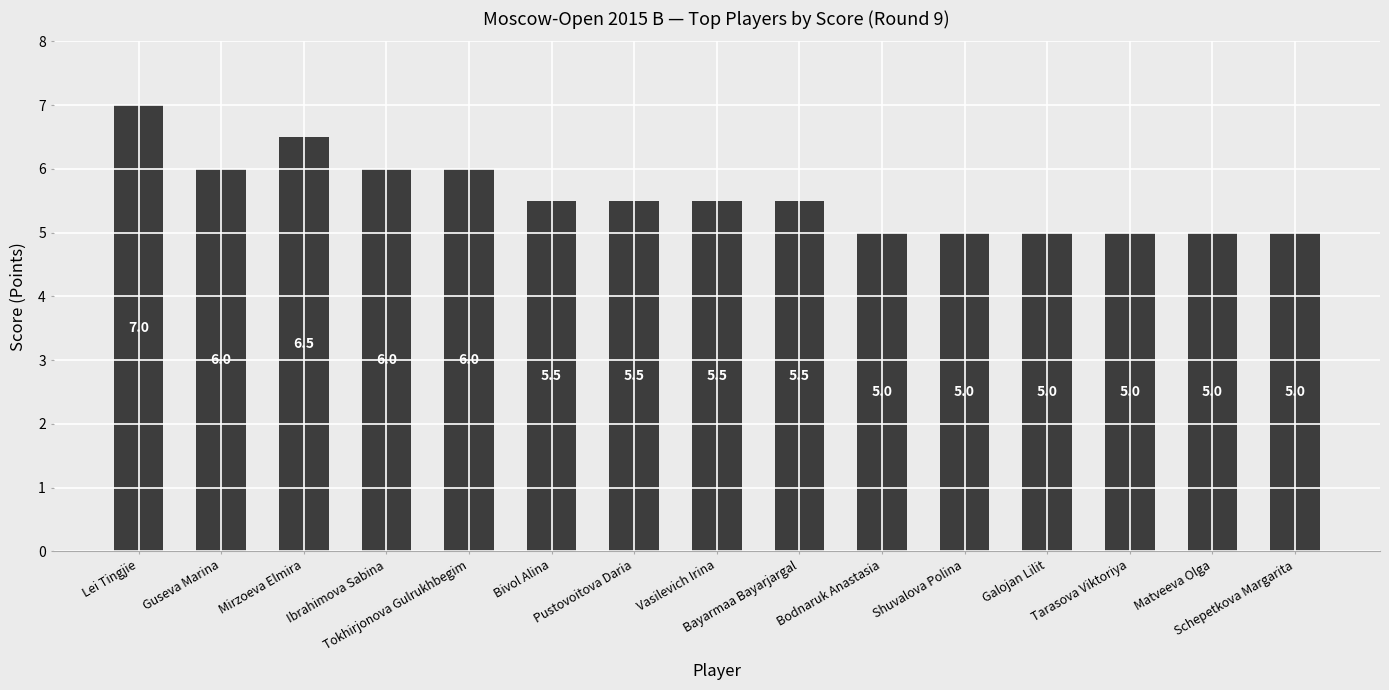

What is the greatest value displayed?

7.0